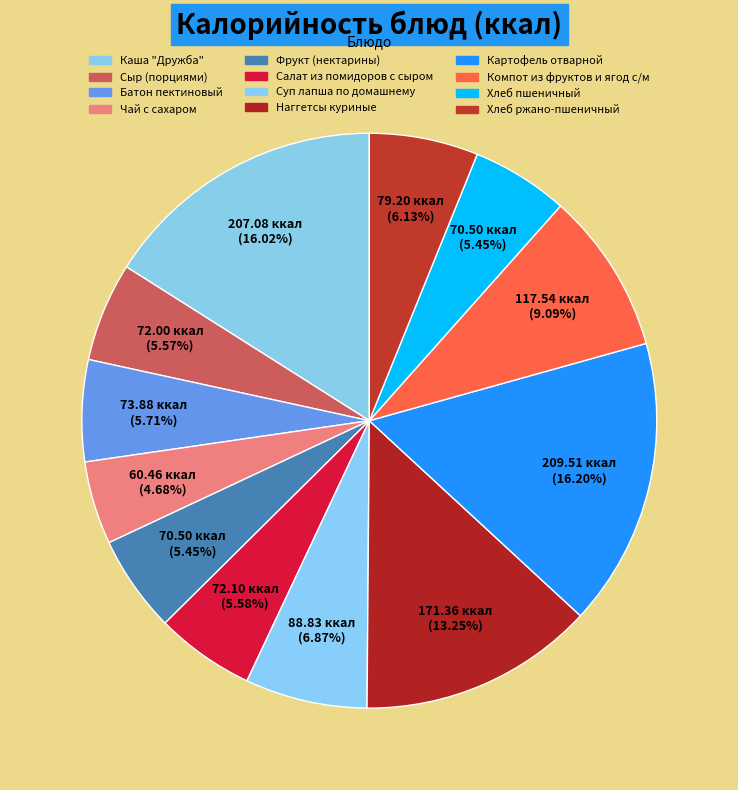

Is it true that Сыр (порциями) is 6% of the pie?

True